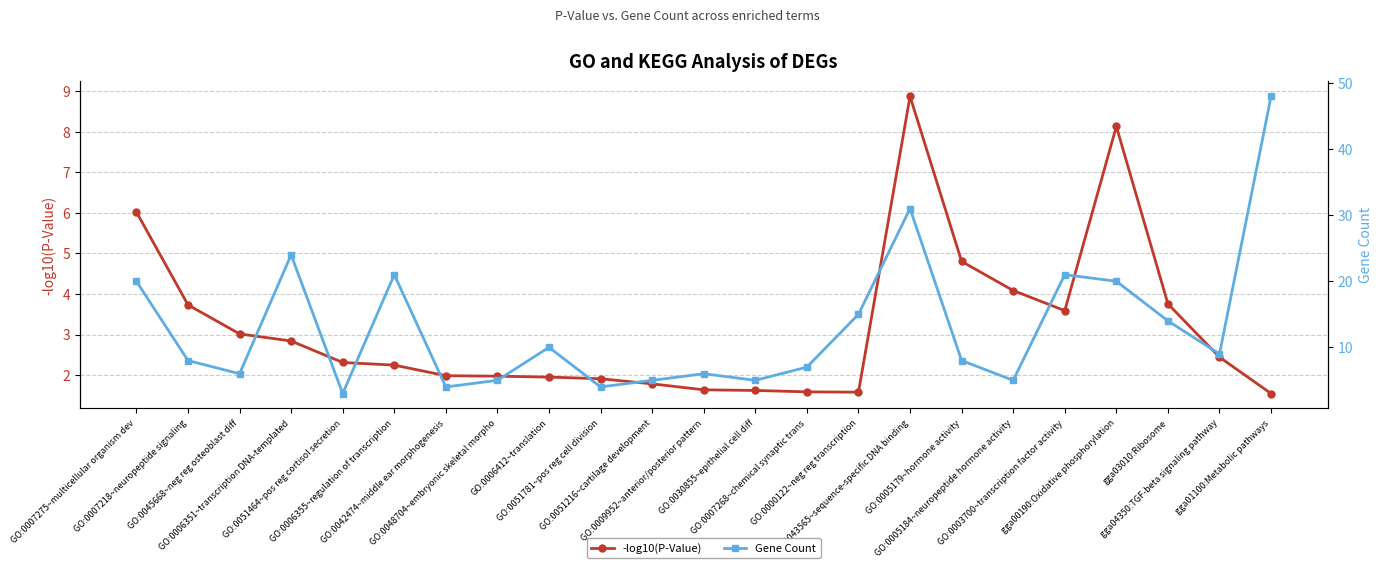

At which label does Gene Count first exceed 8?

GO:0007275~multicellular organism dev